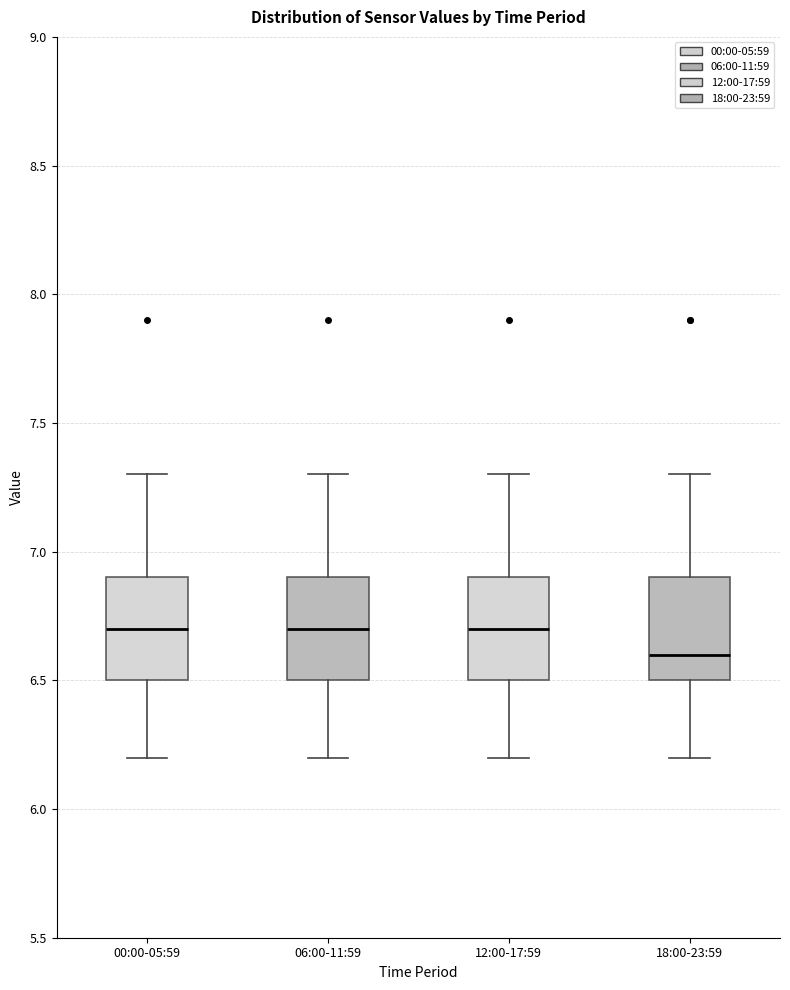

Which box has the lowest median line?

18:00-23:59